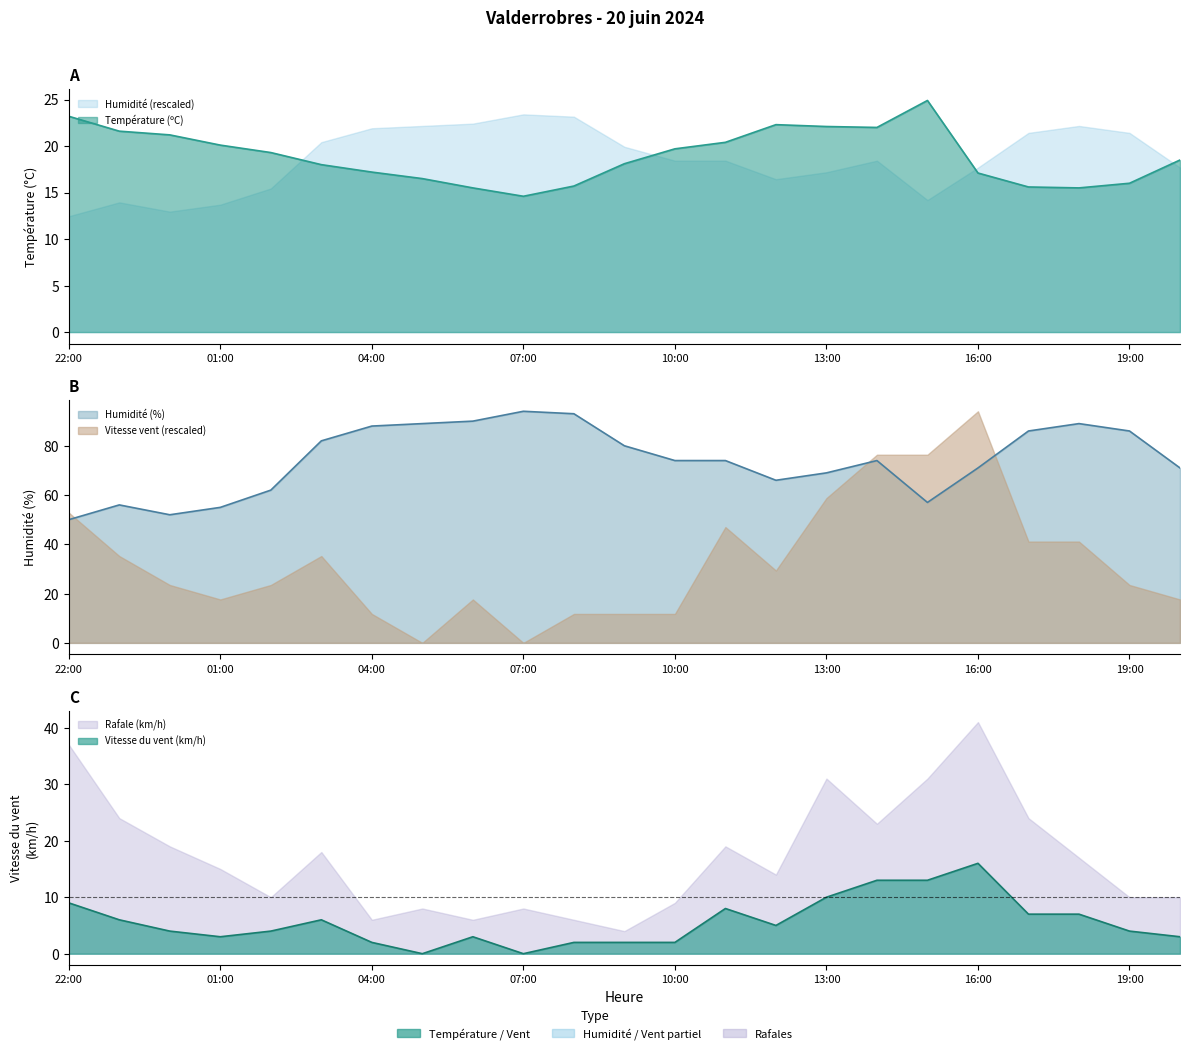

Rank the categories by Vitesse du vent (km/h) value from lowest to highest.

05:00, 07:00, 04:00, 08:00, 09:00, 10:00, 01:00, 06:00, 20:00, 00:00, 02:00, 19:00, 12:00, 23:00, 03:00, 17:00, 18:00, 11:00, 22:00, 13:00, 14:00, 15:00, 16:00